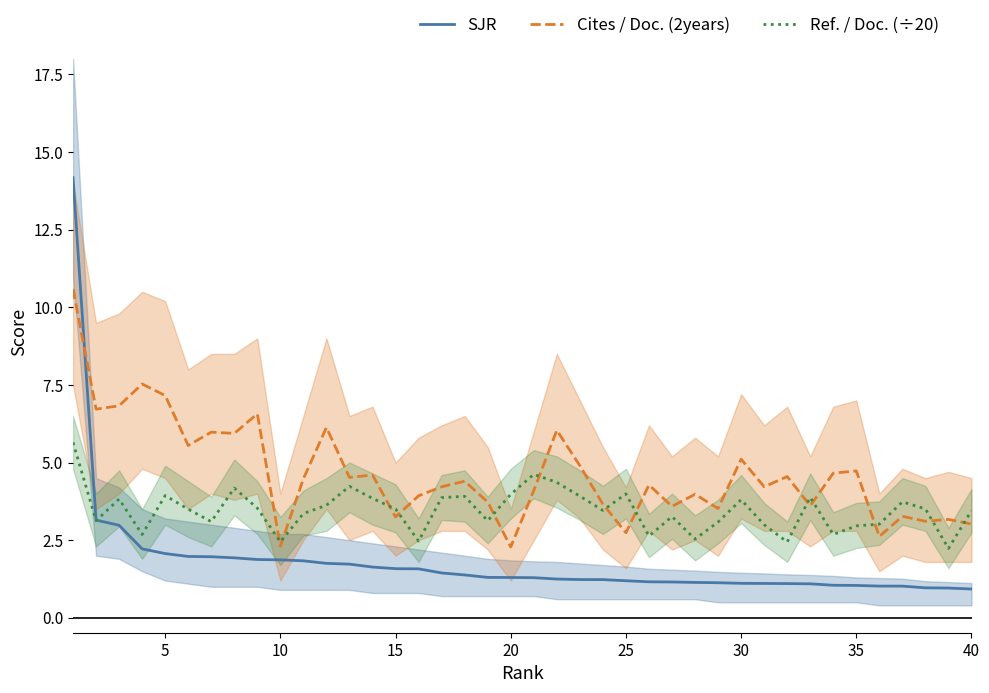

The Cites / Doc. (2years) series shows 7.2 at 12. True or false?

False